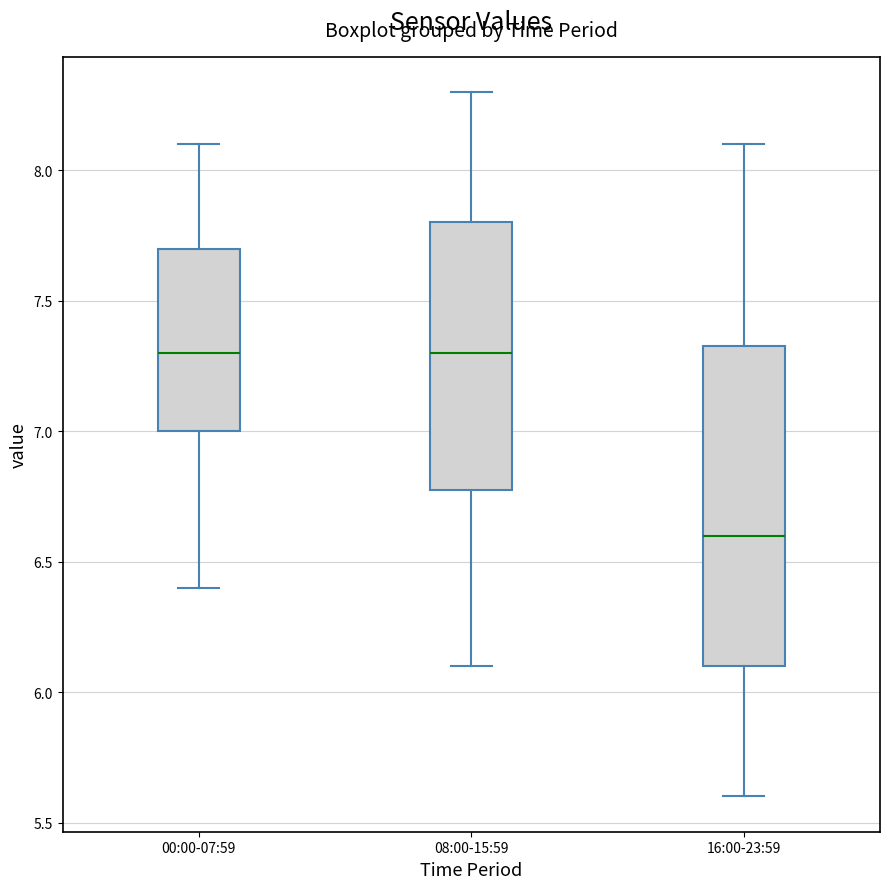

Which box has the lowest median line?

16:00-23:59